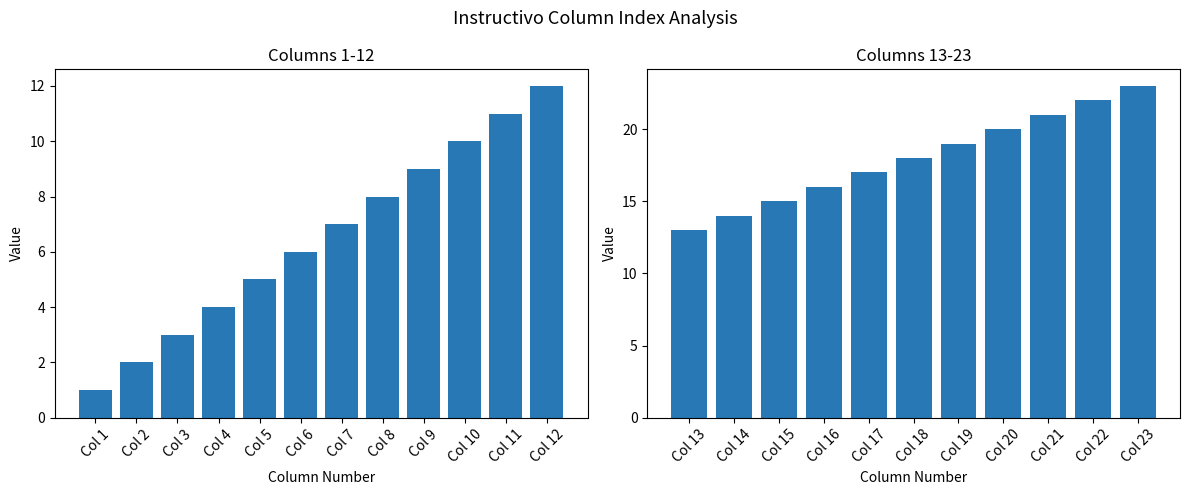

Which has a higher value, Col 8 or Col 1?

Col 8